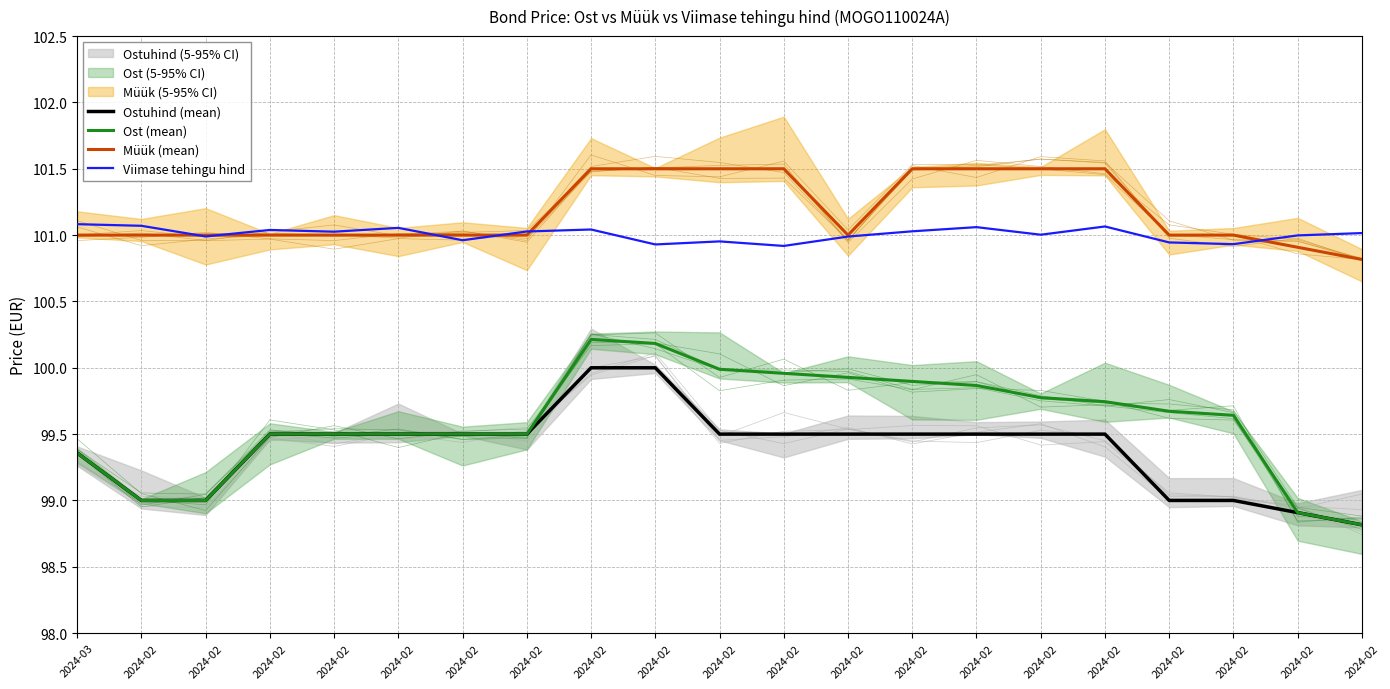

How many intersections are there between Viimase tehingu hind and Müük (mean)?

6